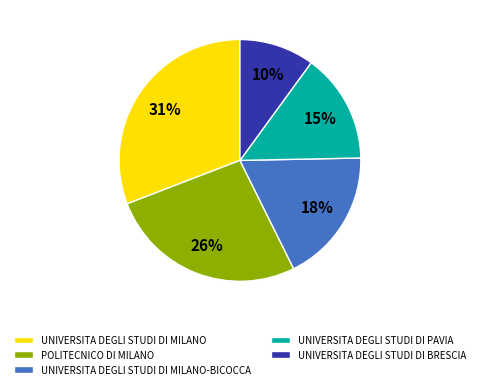

To the nearest percent, what is the average slice percentage?

20%